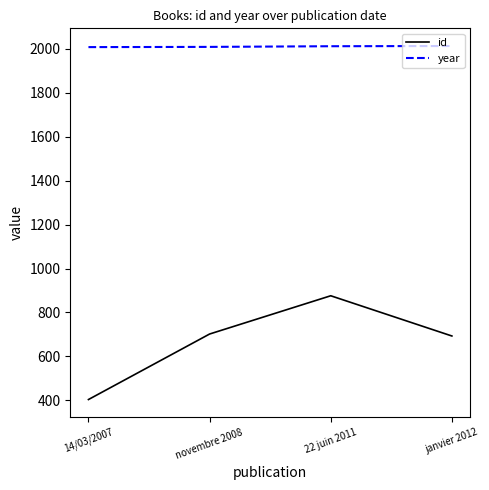

Does the chart display data point markers on the line(s)?

No